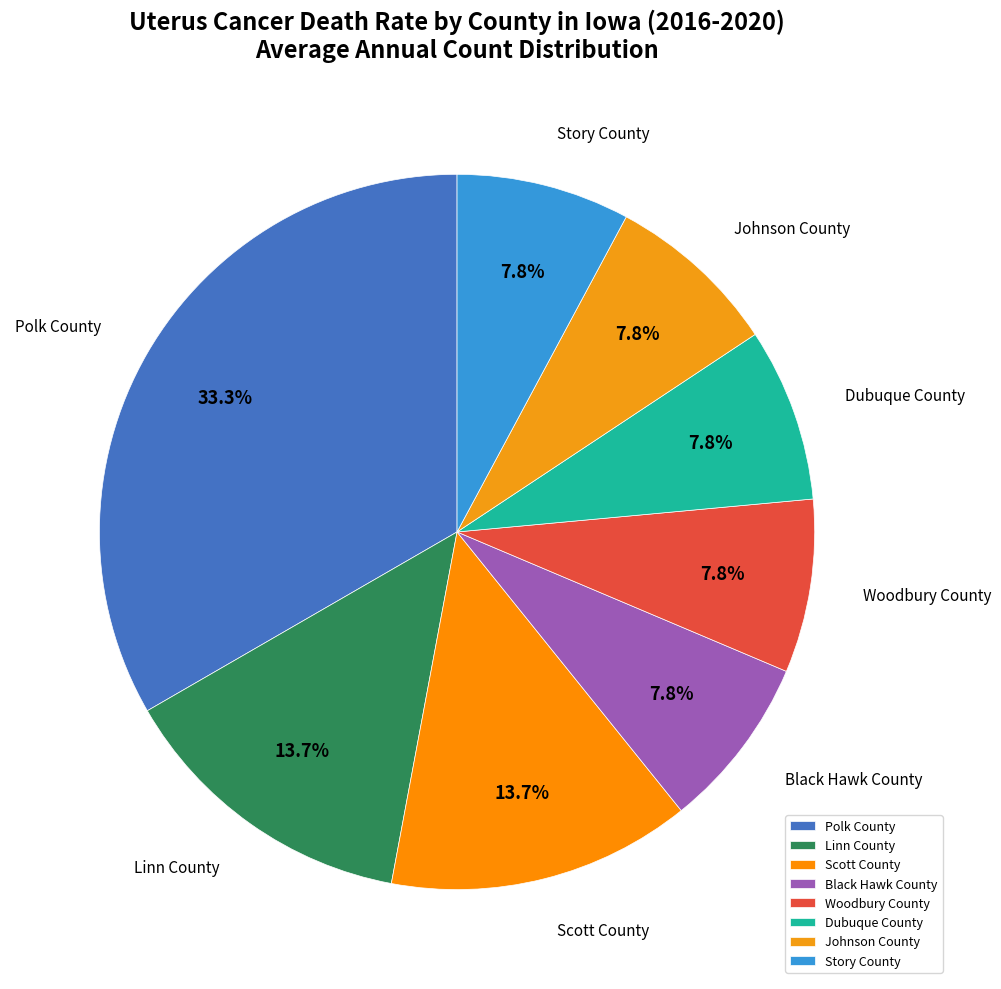

To the nearest percent, what is the combined percentage of Scott County and Polk County?

47%